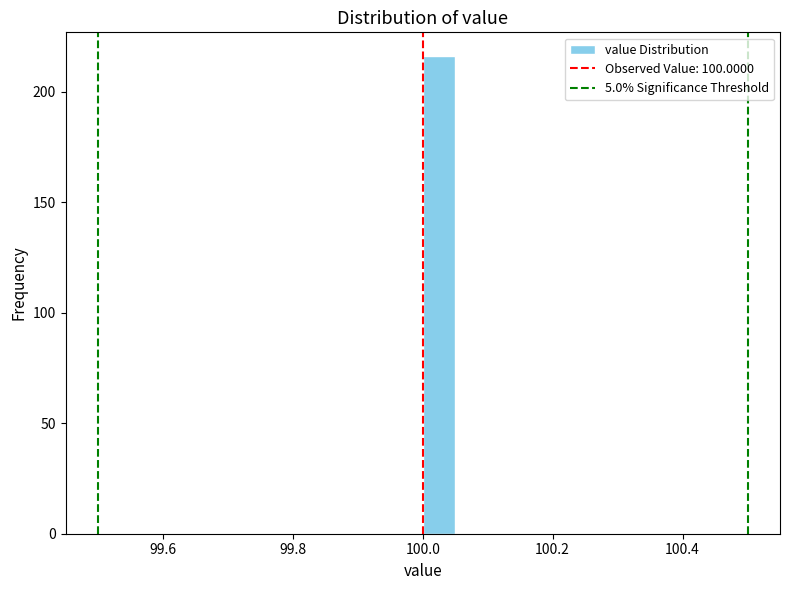

Around what value on the x-axis is the tallest bar? Give the approximate position of its centre, as read against the axis.

100.02